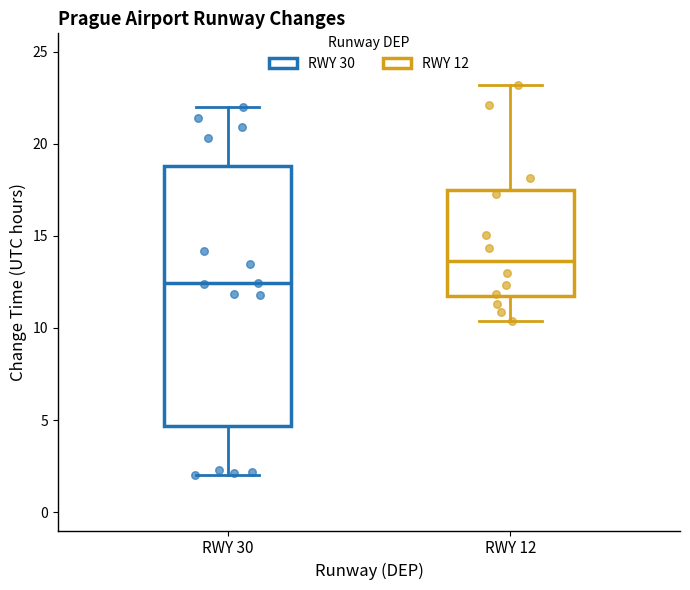

Reading left to right, transcribe this box plot: for each box, give where its median line is, the range the box spans, and where its two whiskers end, as read against the y-axis. The values are not printed on the chart, so give them approximately, as read against the axis.

RWY 30: median 12.5, box 4.5 to 19.0, whiskers 2.0 to 22.0
RWY 12: median 13.5, box 11.5 to 17.5, whiskers 10.5 to 23.0